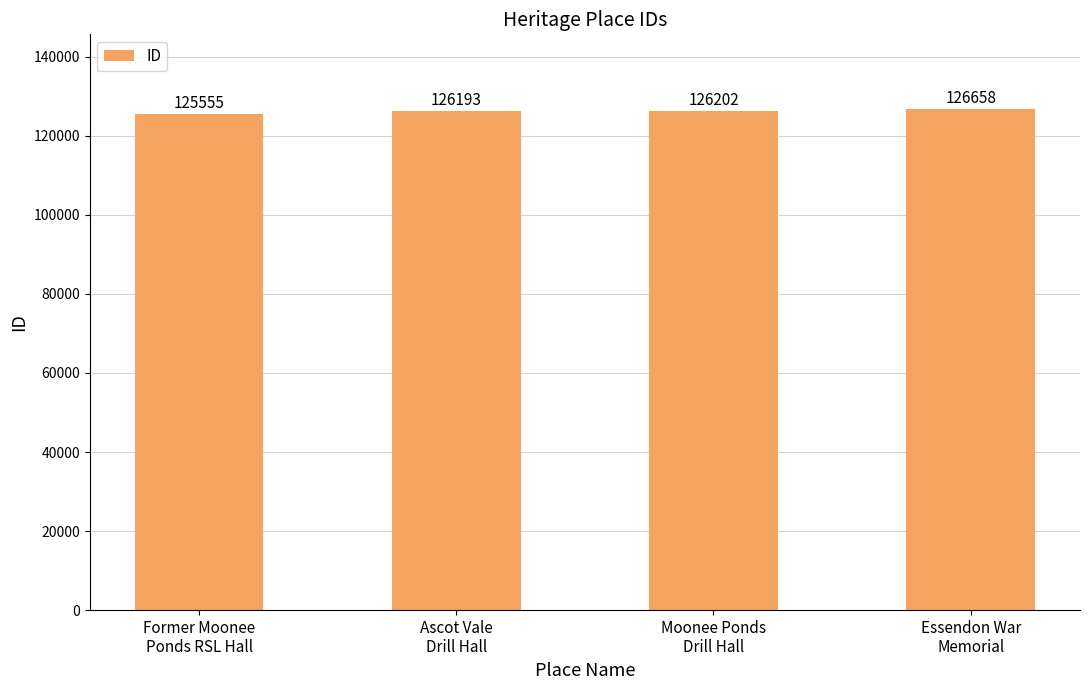

What is the minimum value shown in the chart?

125555